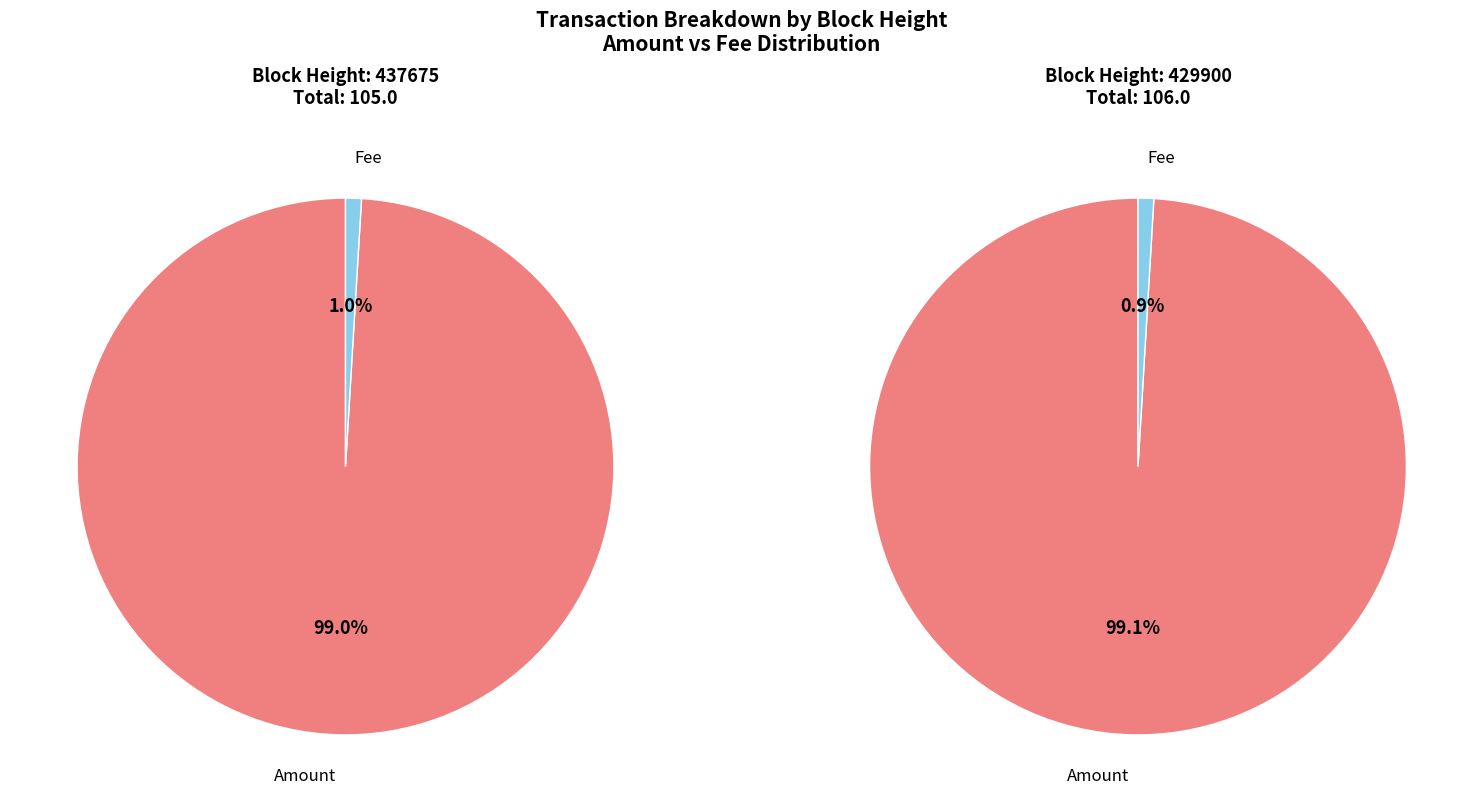

To the nearest percent, what percentage of the pie is 429900?

50%